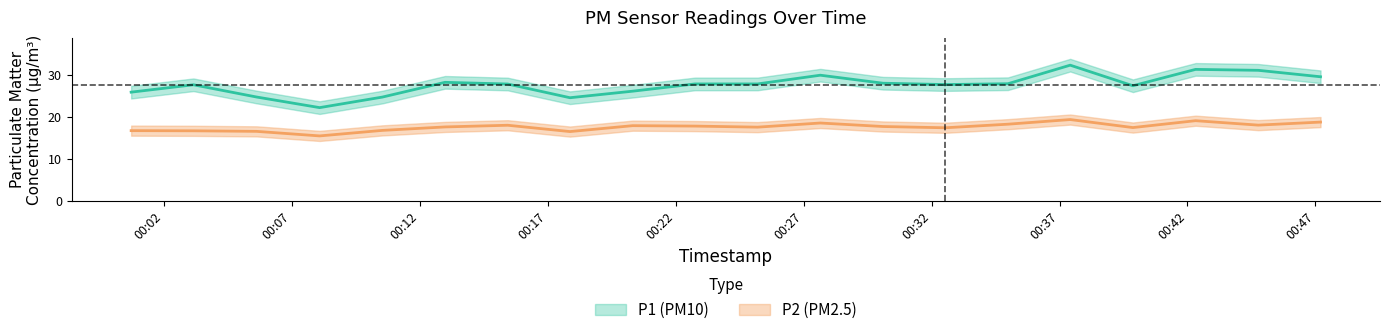

At how many categories does at least one series exceed 30?

3